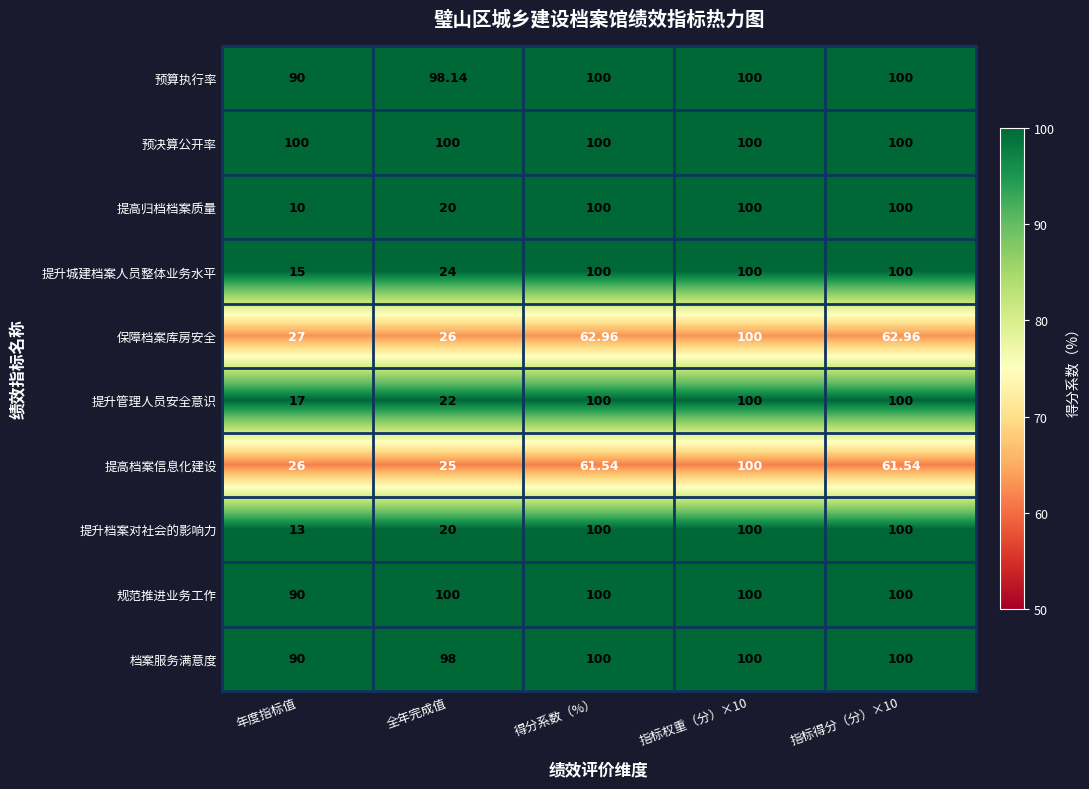

Where is 提高归档档案质量 nearest to the value 55?

全年完成值